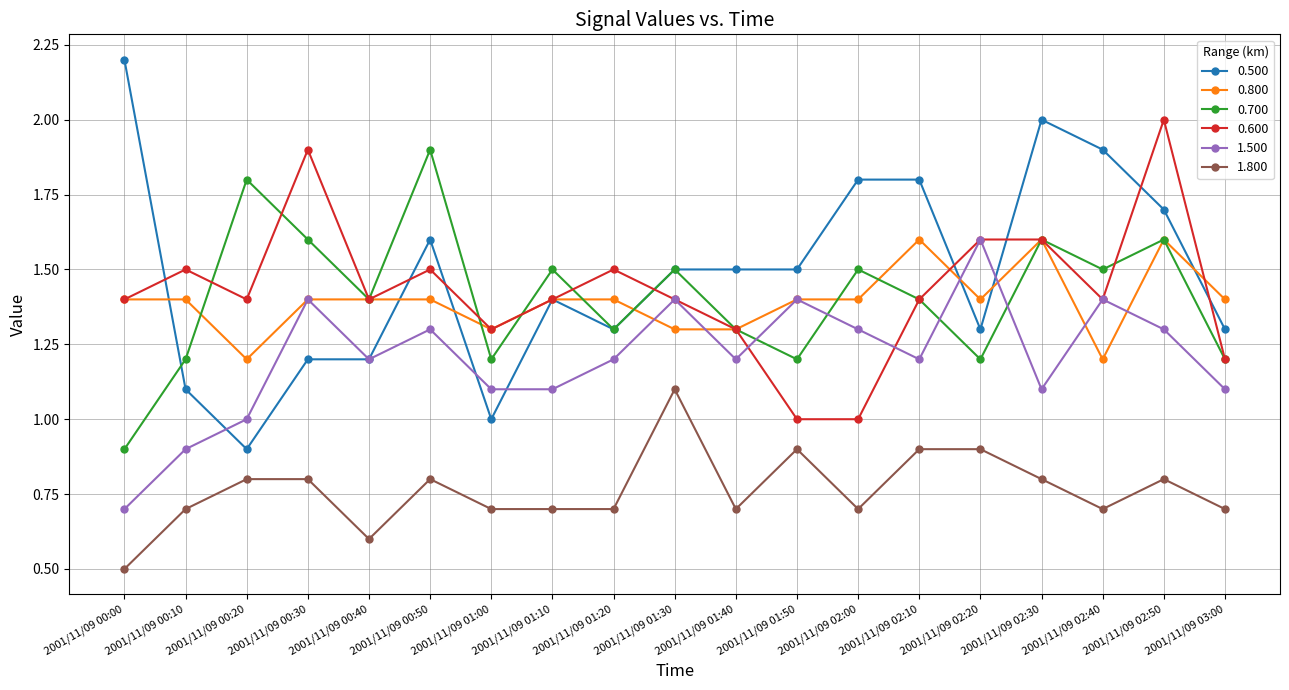

What is the value of the 0.700 point at the 19th from the left?

1.2